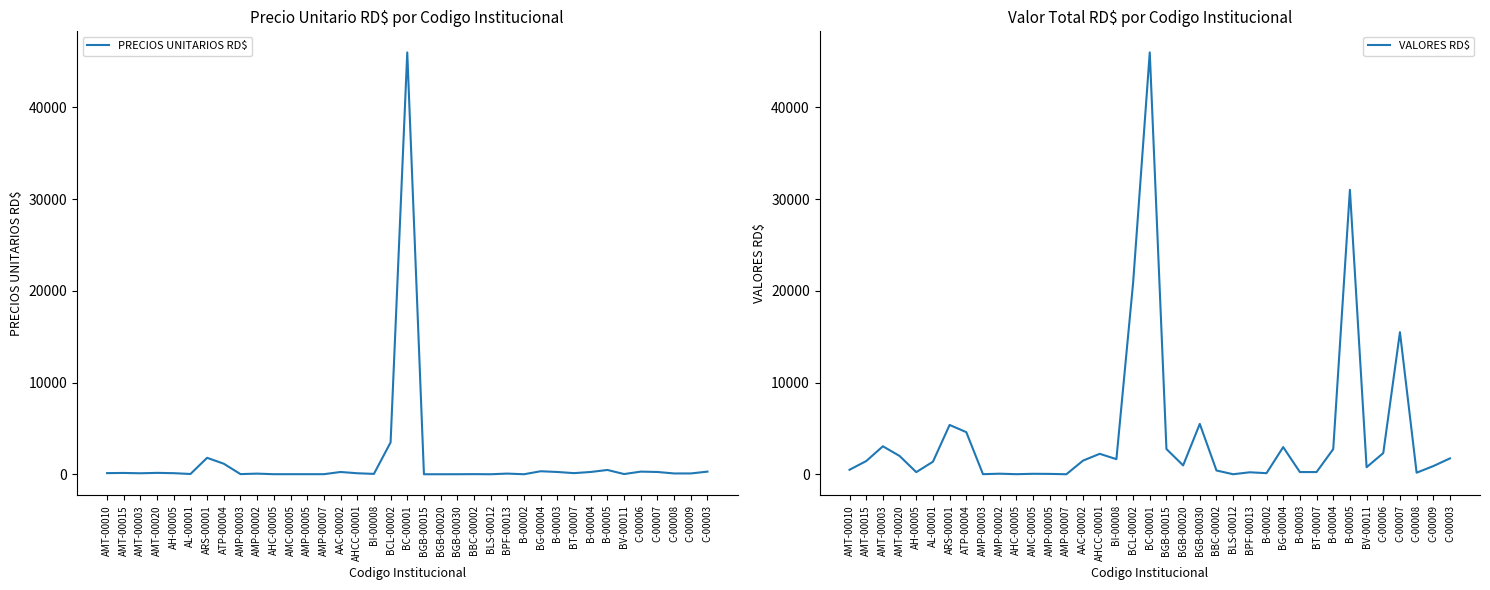

Reading left to right, transcribe all the data shown in this chart.

PRECIOS UNITARIOS RD$: AMT-00010=125.0	AMT-00015=144.9	AMT-00003=109.2	AMT-00020=154.2	AH-00005=120.0	AL-00001=30.7	ARS-00001=1795.0	ATP-00004=1150.0	AMP-00003=18.8	AMP-00002=70.7	AHC-00005=9.0	AMC-00005=10.0	AMP-00005=10.0	AMP-00007=10.0	AAC-00002=250.0	AHCC-00001=111.9	BI-00008=41.4	BCL-00002=3474.6	BC-00001=46000.0	BGB-00015=2.3	BGB-00020=3.2	BGB-00030=5.0	BBC-00002=15.0	BLS-00012=3.0	BPF-00013=75.0	B-00002=4.1	BG-00004=330.0	B-00003=250.0	BT-00007=125.0	B-00004=250.0	B-00005=470.0	BV-00011=25.0	C-00006=290.0	C-00007=250.0	C-00008=90.0	C-00009=90.0	C-00003=290.0
VALORES RD$: AMT-00010=500.0	AMT-00015=1449.5	AMT-00003=3059.0	AMT-00020=2004.0	AH-00005=240.0	AL-00001=1380.2	ARS-00001=5385.0	ATP-00004=4600.0	AMP-00003=18.8	AMP-00002=70.7	AHC-00005=18.0	AMC-00005=59.9	AMP-00005=50.0	AMP-00007=10.0	AAC-00002=1500.0	AHCC-00001=2238.0	BI-00008=1656.8	BCL-00002=20847.4	BC-00001=46000.0	BGB-00015=2760.0	BGB-00020=975.0	BGB-00030=5500.0	BBC-00002=420.0	BLS-00012=12.1	BPF-00013=225.0	B-00002=127.4	BG-00004=2970.0	B-00003=250.0	BT-00007=250.0	B-00004=2750.0	B-00005=31020.0	BV-00011=775.0	C-00006=2320.0	C-00007=15500.0	C-00008=180.0	C-00009=900.0	C-00003=1740.0